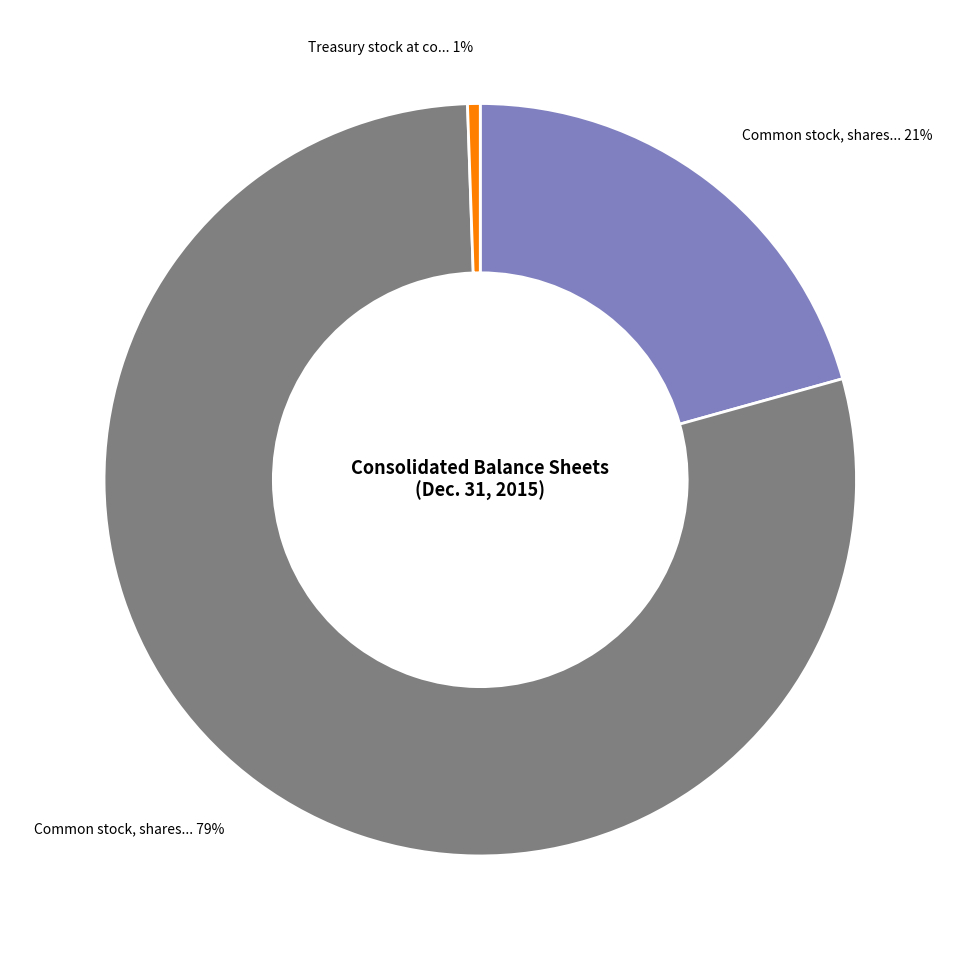

Is there any slice that represents more than half of the pie?

Yes